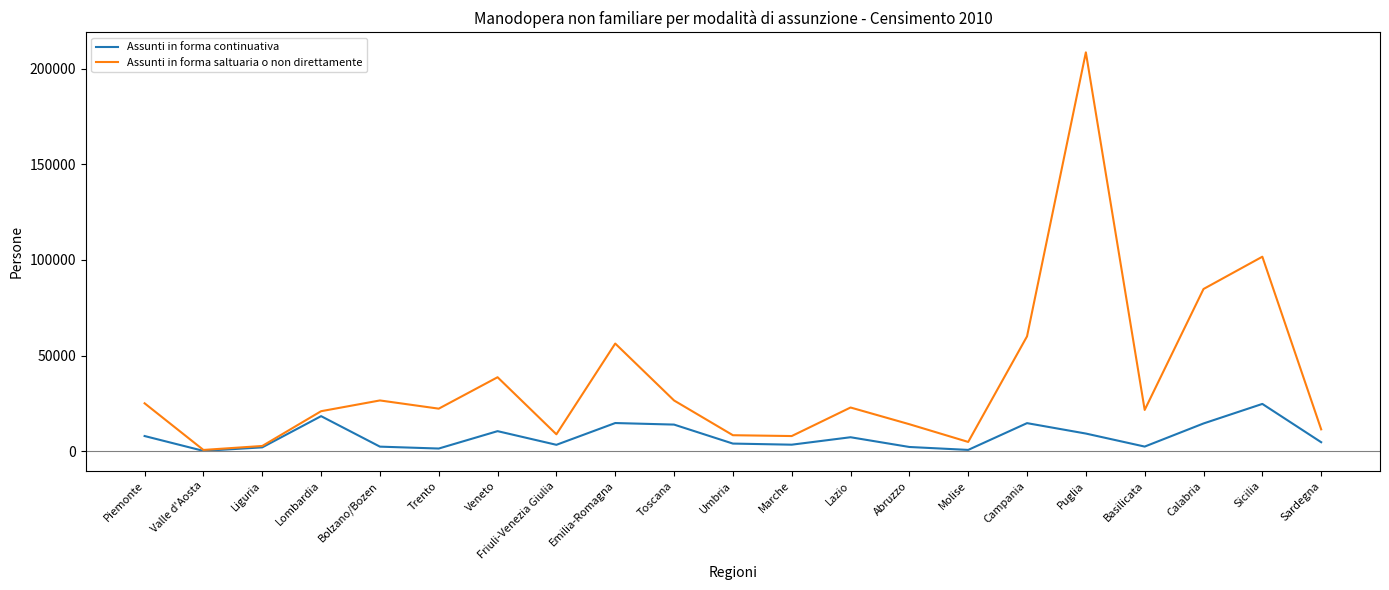

Rank the series by their maximum value, from lowest to highest.

Assunti in forma continuativa, Assunti in forma saltuaria o non direttamente